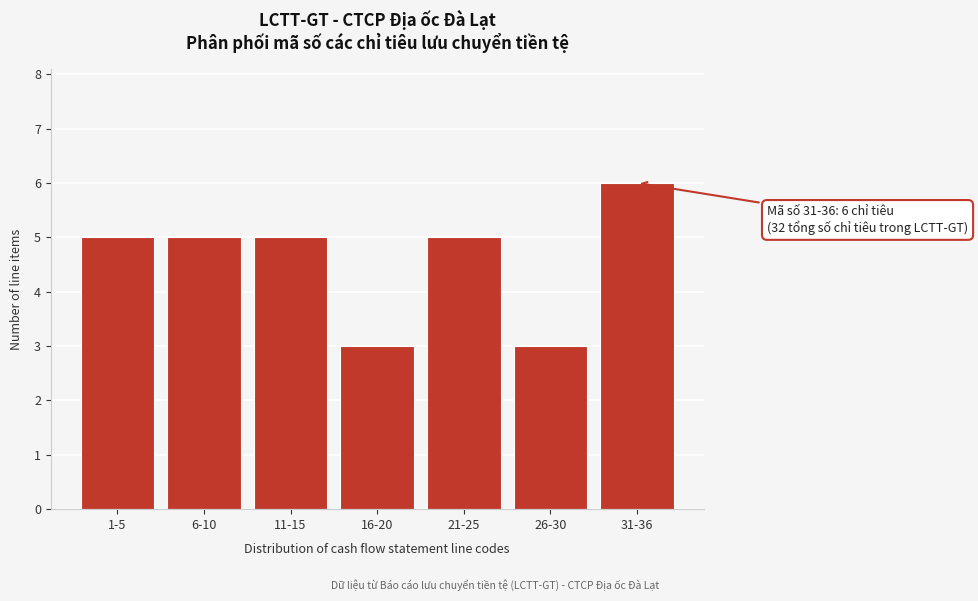

Reading left to right, extract all data points from this chart.

1-5=5	6-10=5	11-15=5	16-20=3	21-25=5	26-30=3	31-36=6